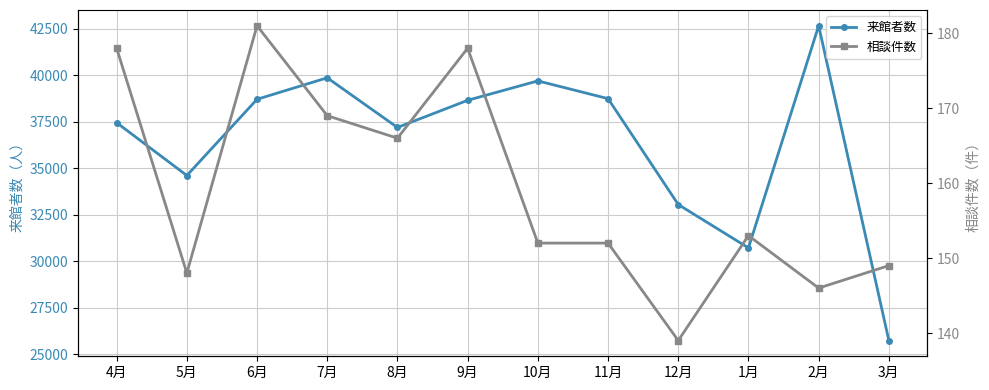

Where is the first local minimum for 来館者数?

5月